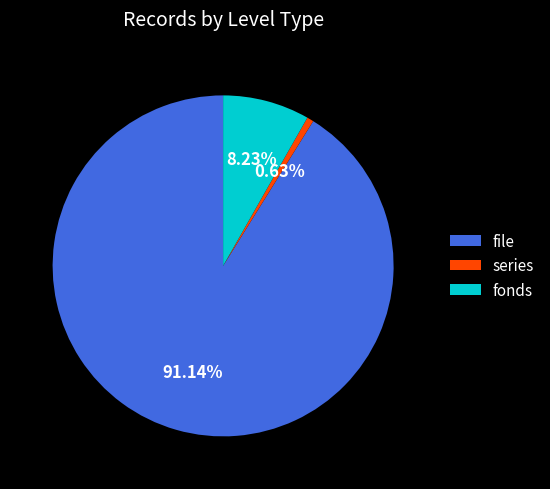

True or false: series accounts for 8% of the total.

False